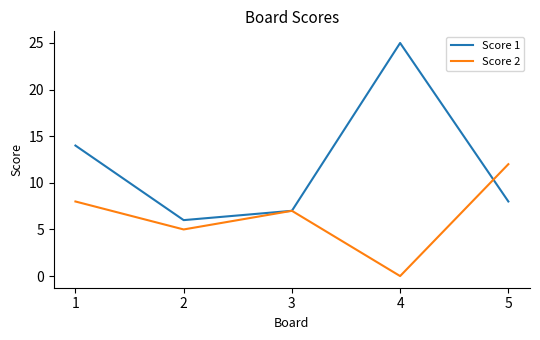

Which series ends up on top after the final intersection of Score 2 and Score 1?

Score 2